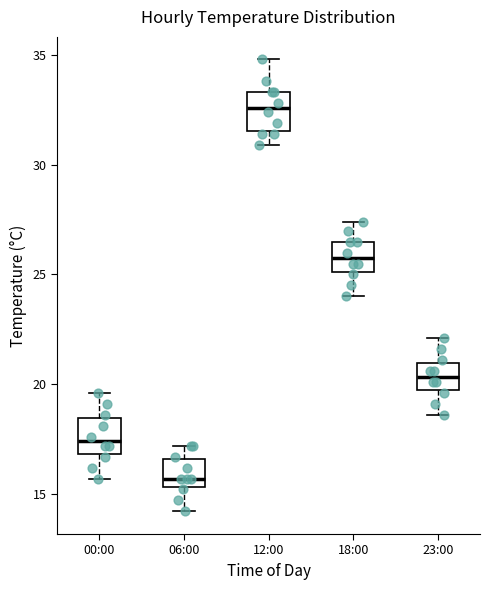

Reading left to right, transcribe this box plot: for each box, give where its median line is, the range the box spans, and where its two whiskers end, as read against the y-axis. The values are not printed on the chart, so give them approximately, as read against the axis.

00:00: median 17.5, box 17.0 to 18.5, whiskers 15.5 to 19.5
06:00: median 15.5 (just above the box's lower edge), box 15.5 to 16.5, whiskers 14.0 to 17.0
12:00: median 32.5, box 31.5 to 33.5, whiskers 31.0 to 35.0
18:00: median 26.0, box 25.0 to 26.5, whiskers 24.0 to 27.5
23:00: median 20.5, box 19.5 to 21.0, whiskers 18.5 to 22.0